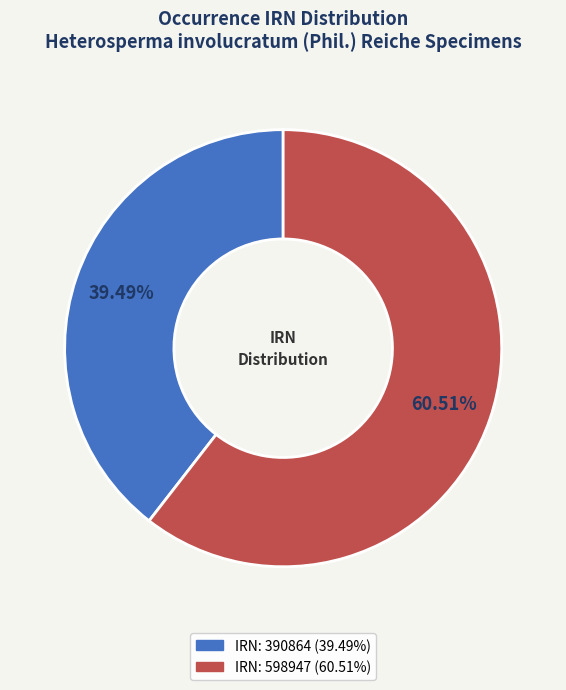

Is there any slice that represents more than half of the pie?

Yes